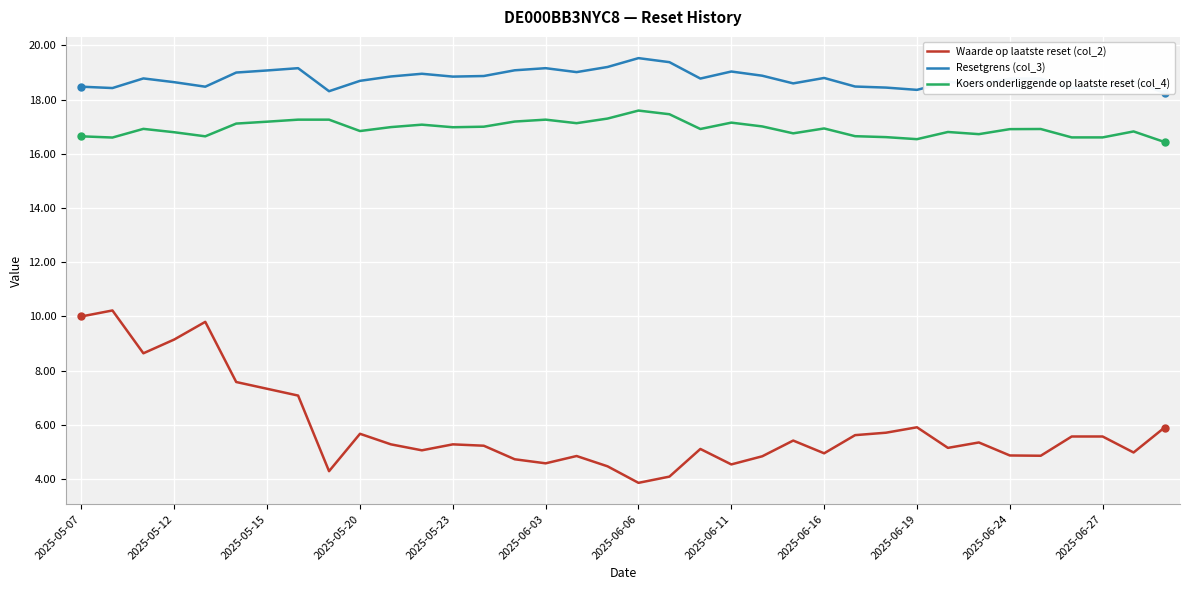

True or false: Koers onderliggende op laatste reset (col_4) and Waarde op laatste reset (col_2) intersect in this chart.

False